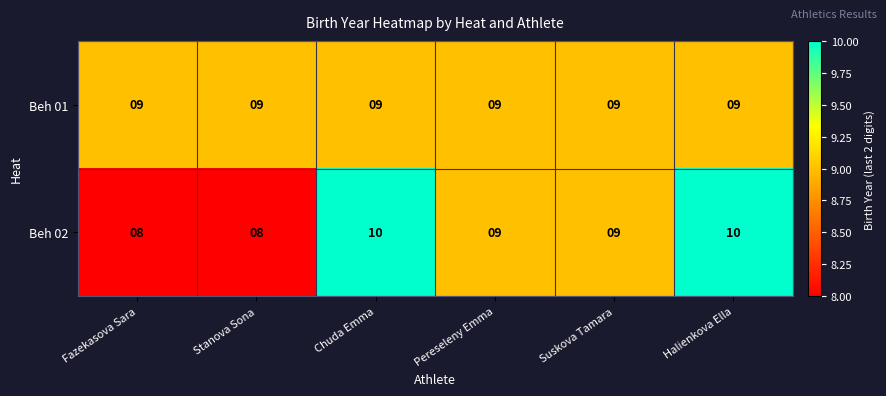

Which series changed the most between Fazekasova Sara and Pereseleny Emma?

Beh 02